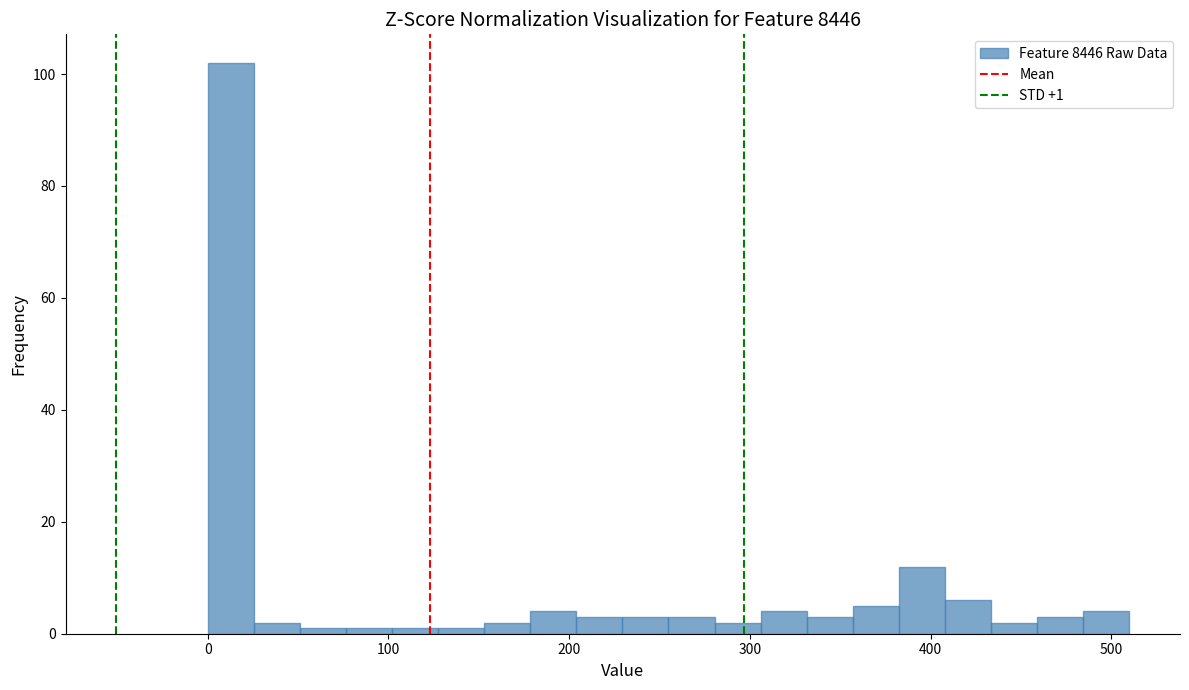

Around what value on the x-axis is the tallest bar? Give the approximate position of its centre, as read against the axis.

10